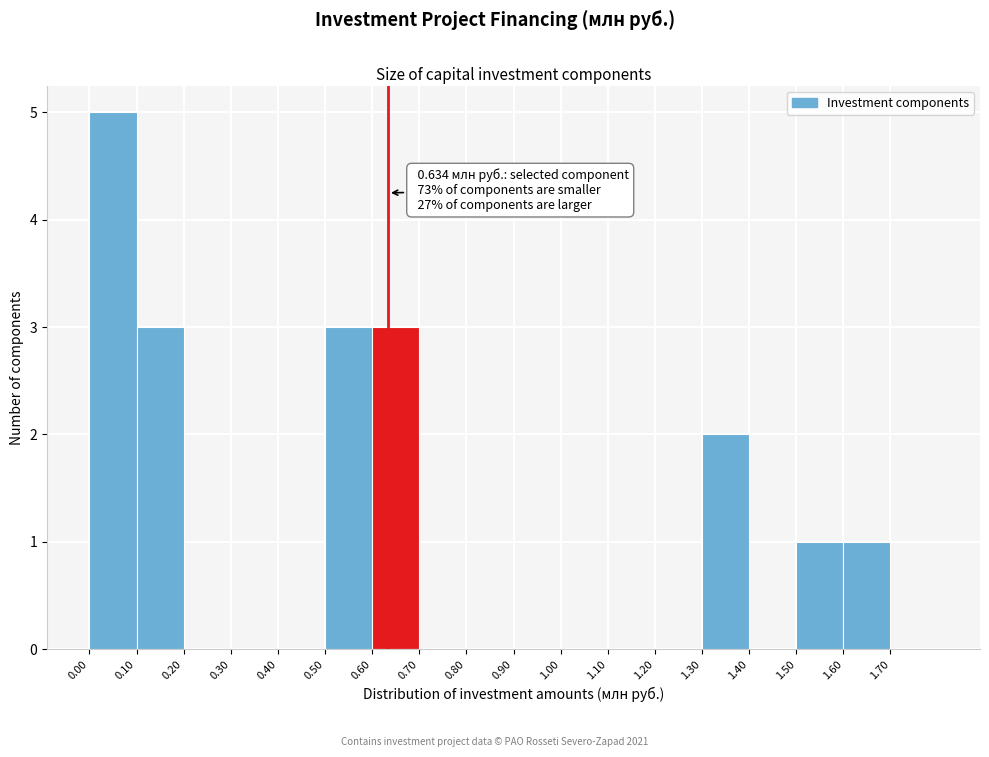

Over which range of the x-axis is the bar tallest?

0.0 to 0.1